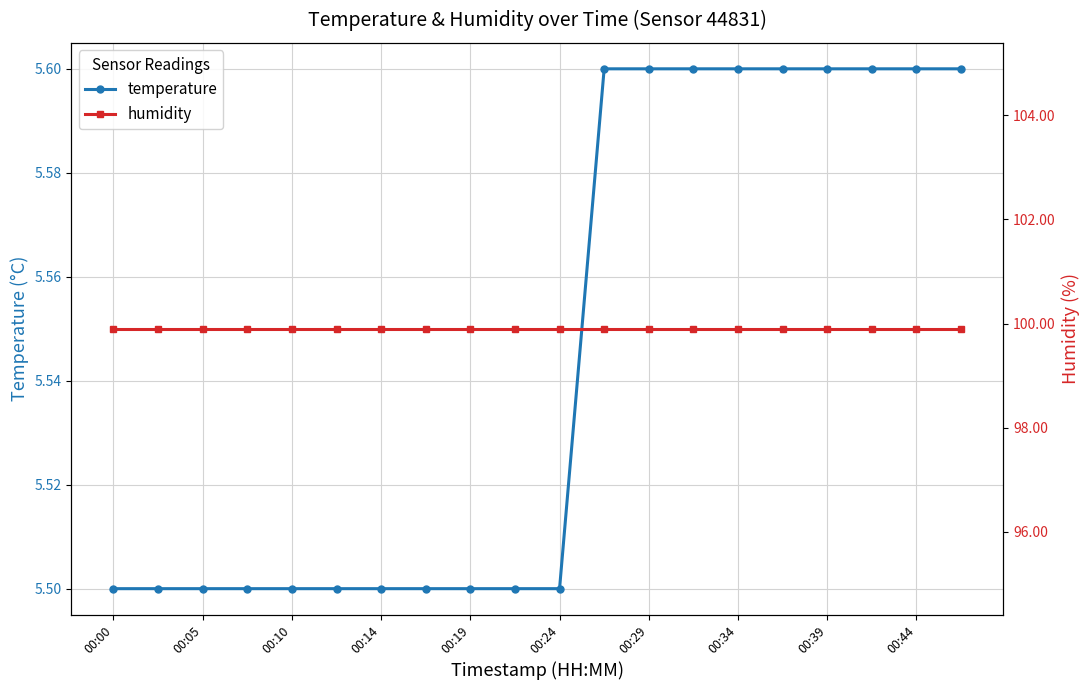

At which category is the sum across all series the highest?

11